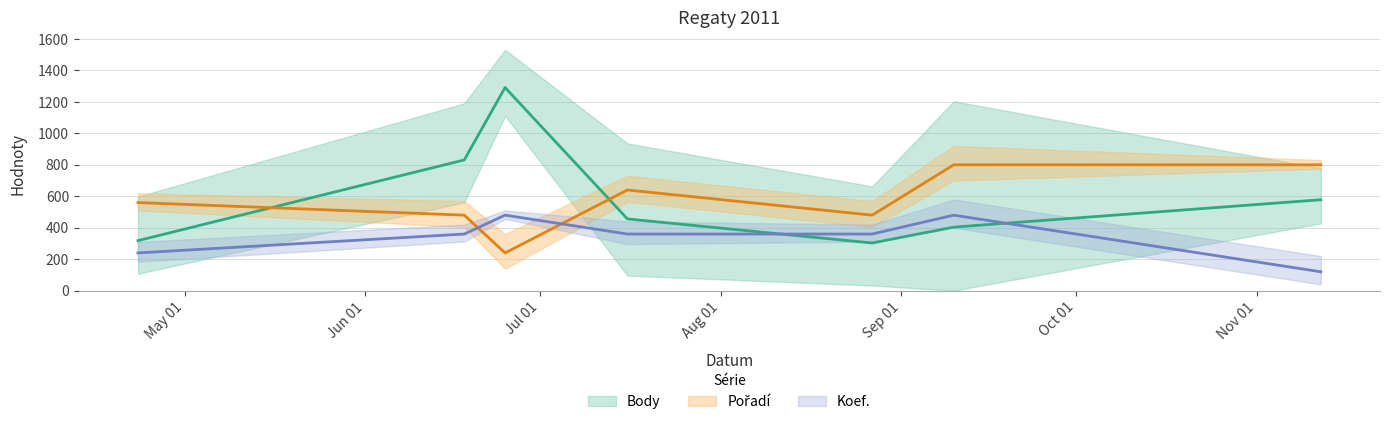

True or false: Pořadí has a value of 480 at 2011-08-27.

True